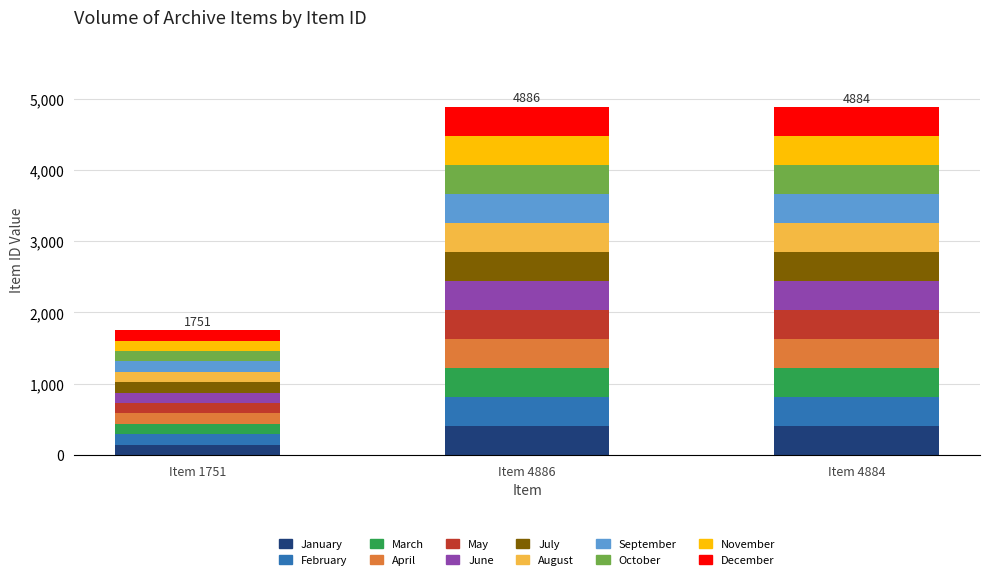

What is the sum of all January values?

960.1